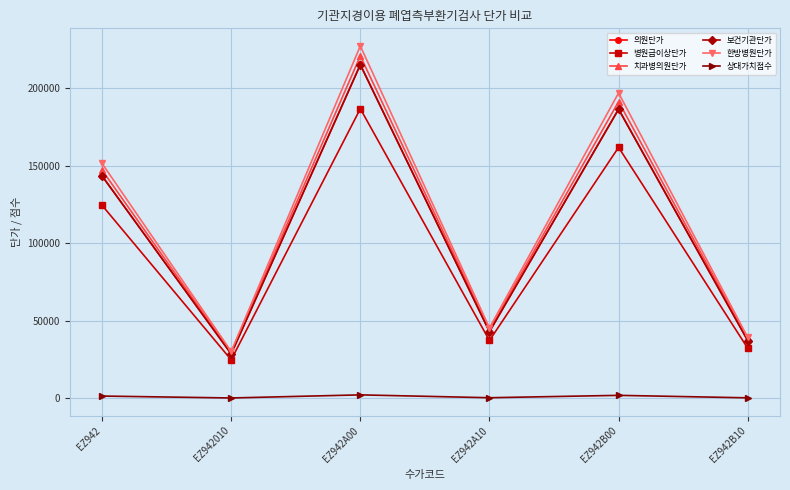

What is the greatest value displayed?

227160.0